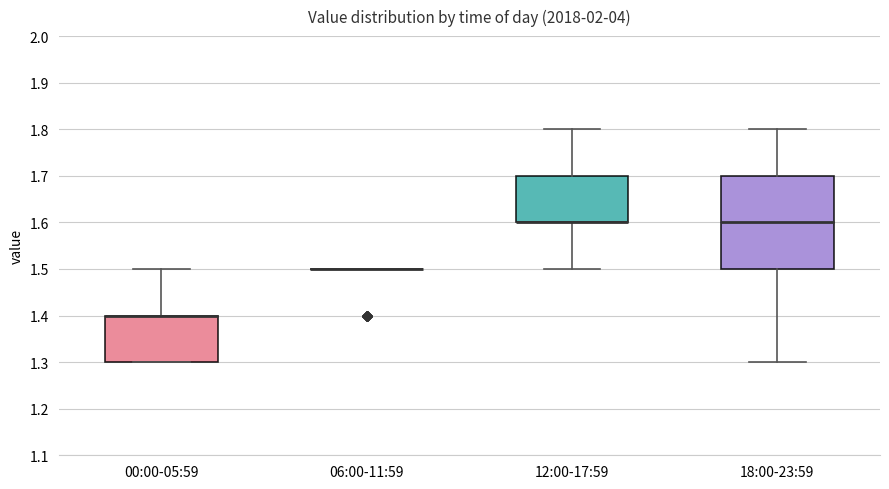

Comparing the boxes themselves (not the whiskers), which one is the tallest?

18:00-23:59